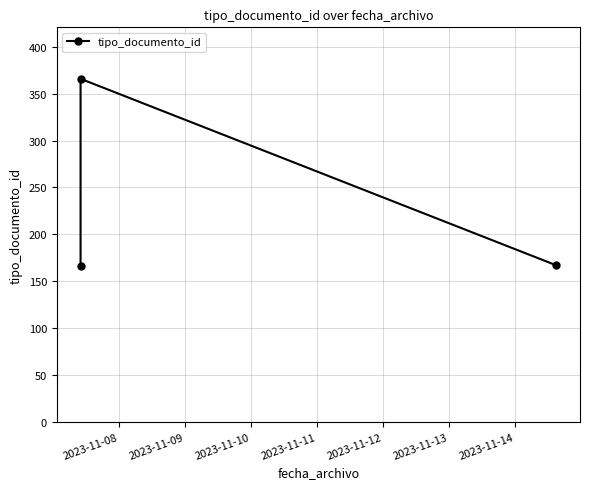

What is the minimum value shown in the chart?

166